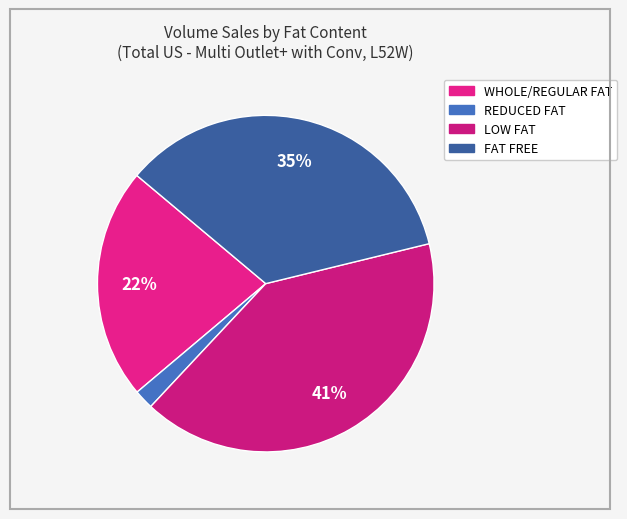

The REDUCED FAT slice represents 2% of the pie. True or false?

True